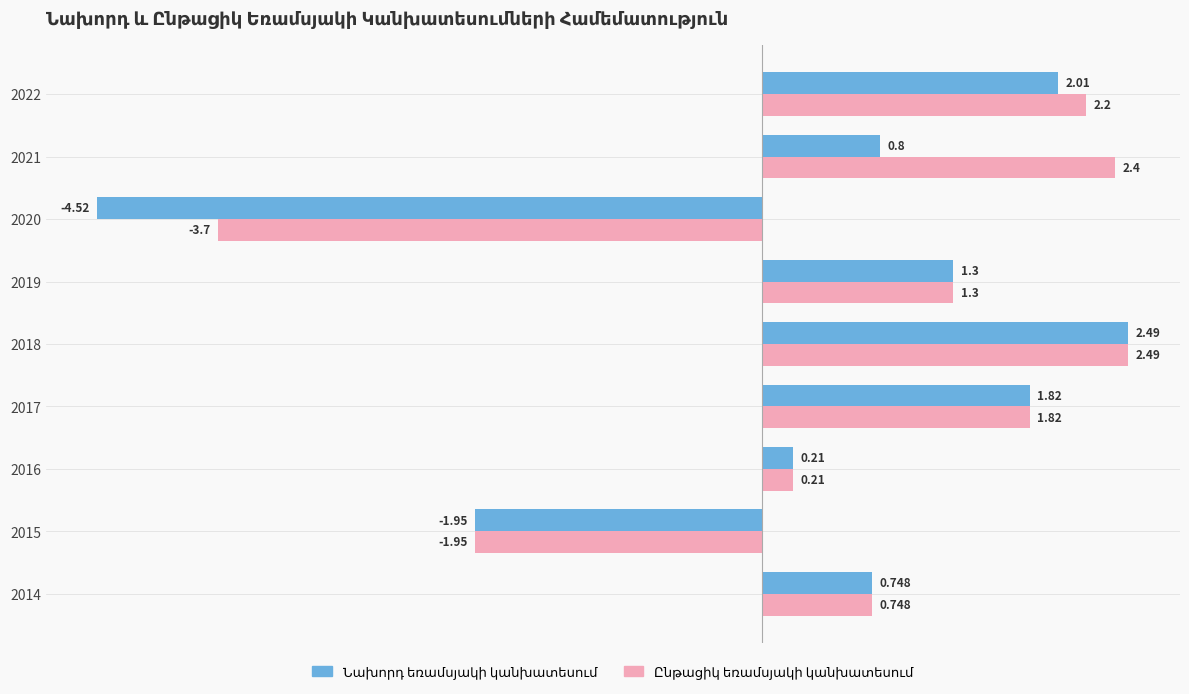

How many data points does each series have?

9